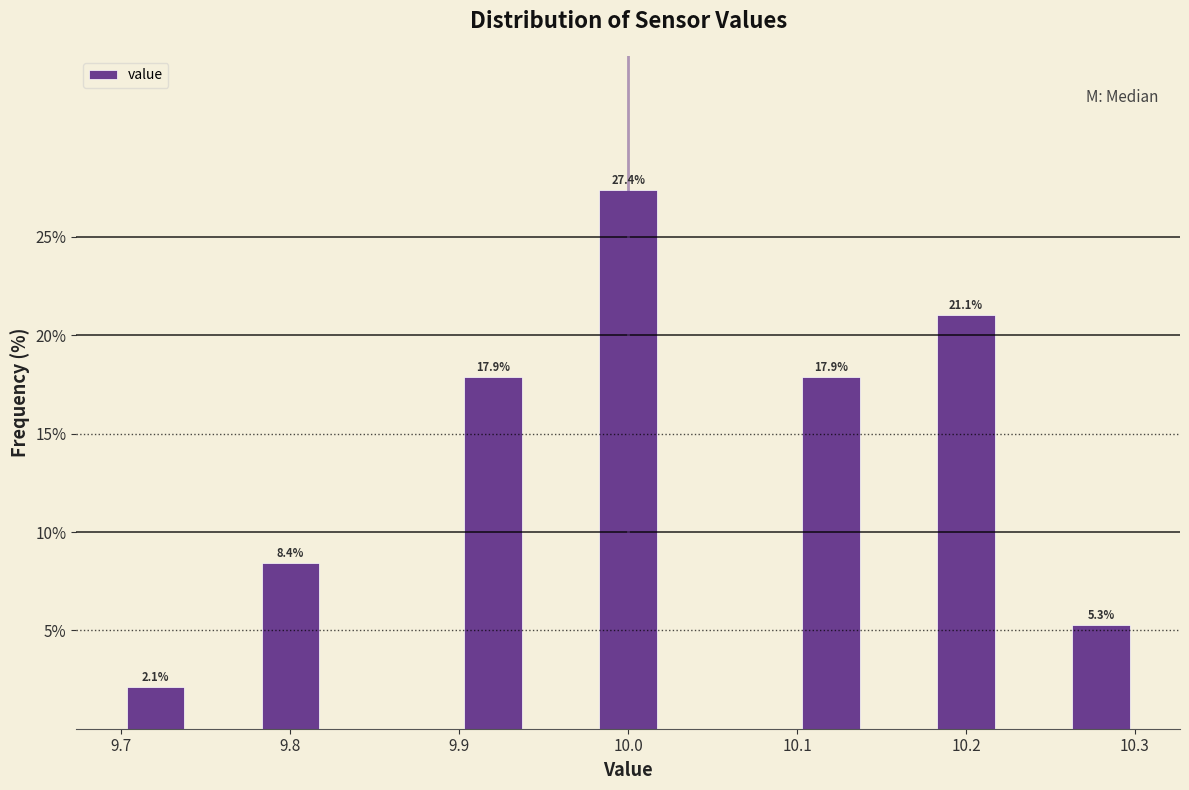

Which range on the x-axis has the tallest bar?

9.98 to 10.02